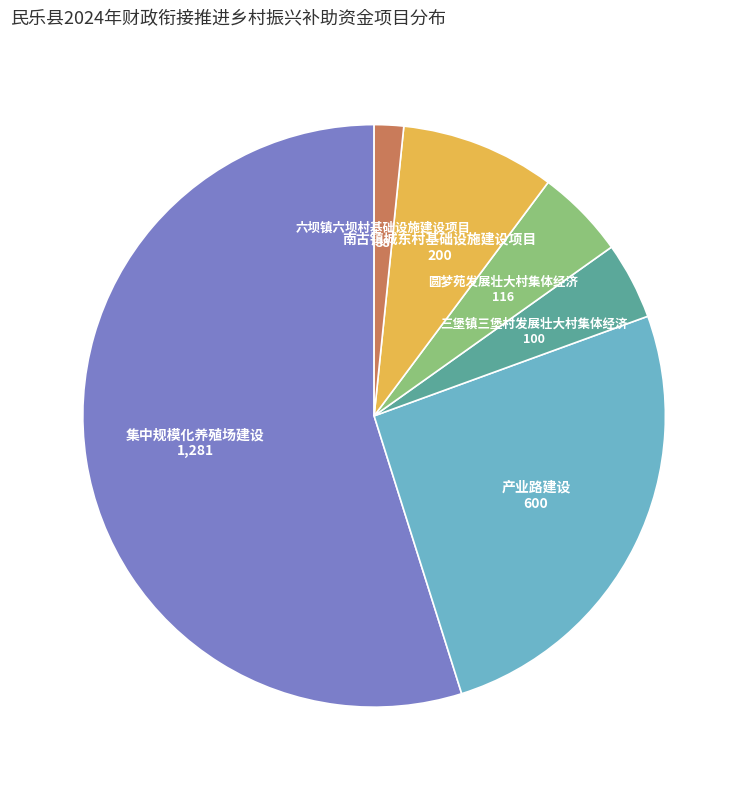

Which slice represents more than half of the pie?

集中规模化养殖场建设